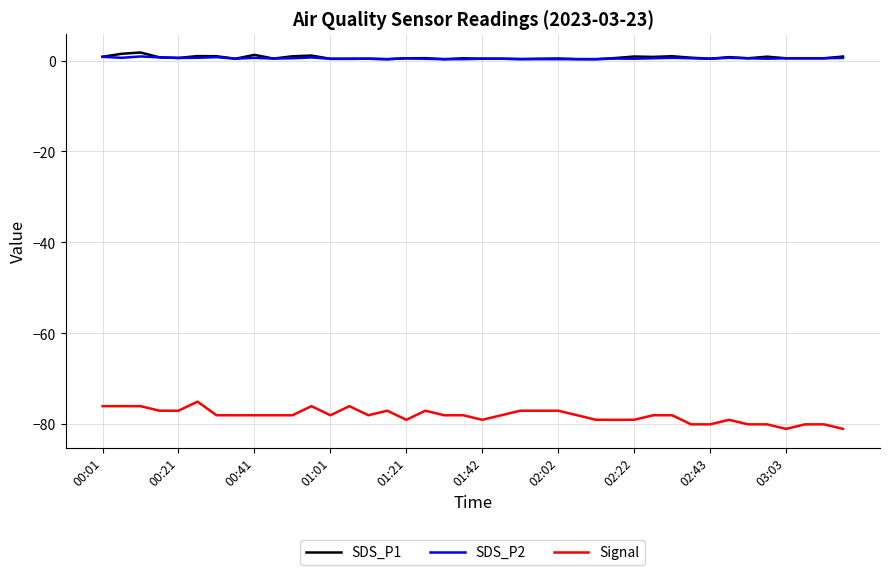

Which series has the widest spread of values?

Signal